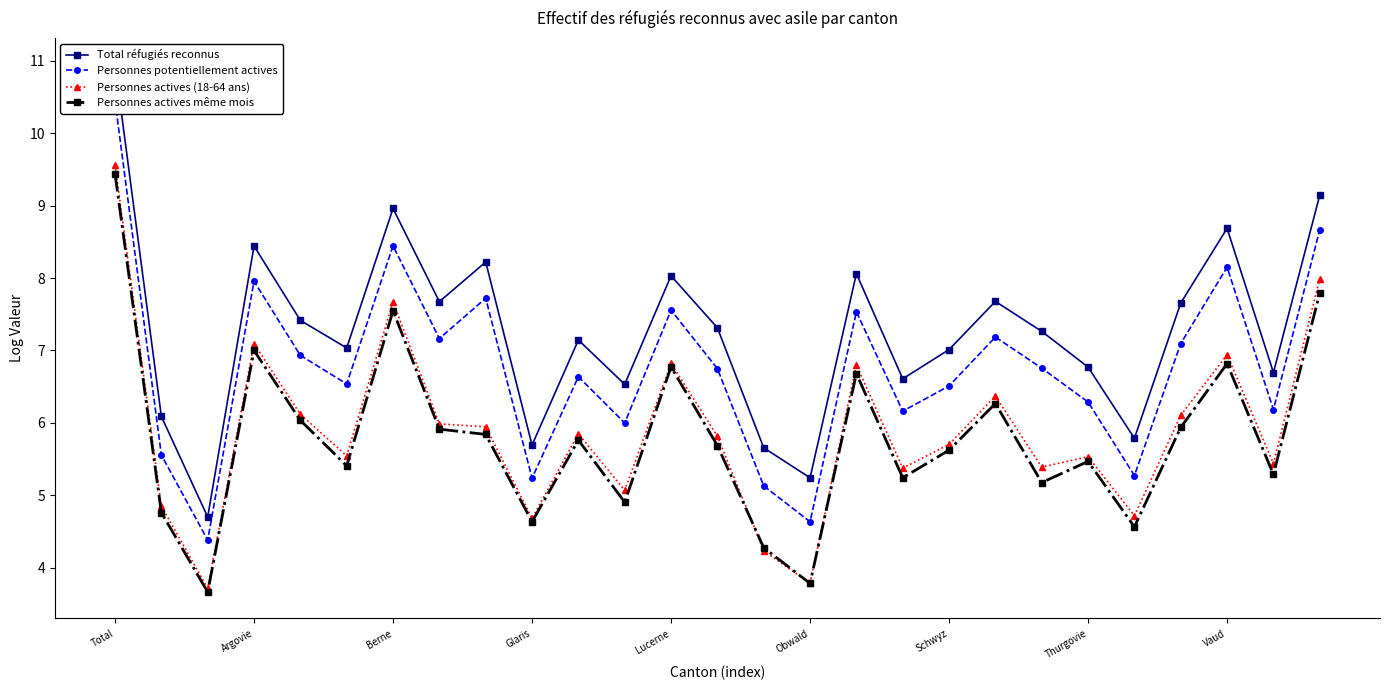

True or false: Personnes actives (18-64 ans) has a value of 5.7 at Schwyz.

True